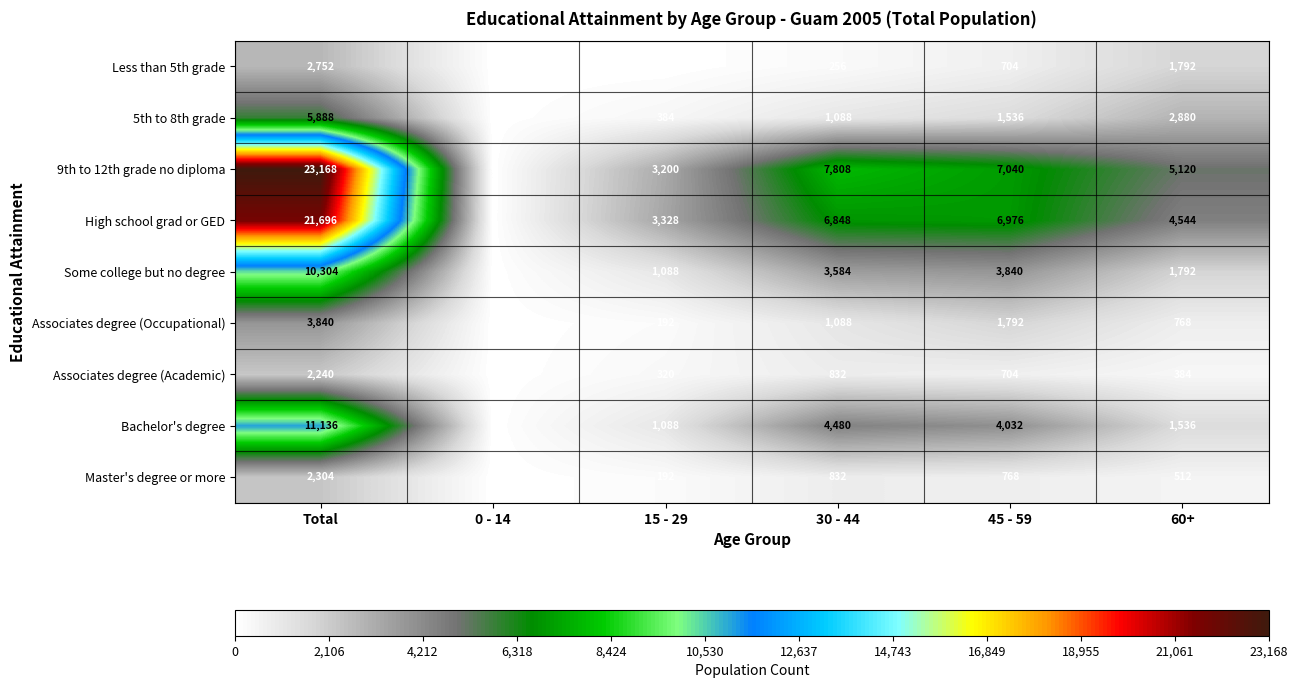

The Associates degree (Academic) series shows 0 at 0 - 14. True or false?

True